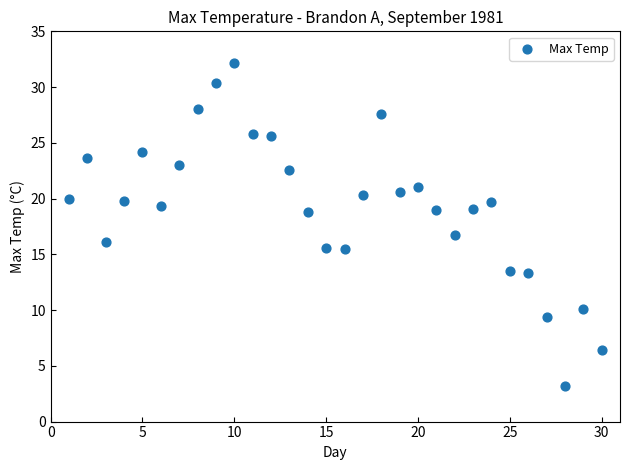

What is the range of X values (max minus min)?

29.0